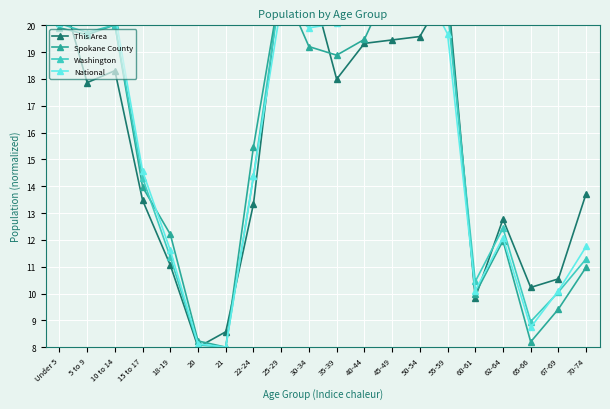

Which category has the lowest value in the Spokane County series?

21